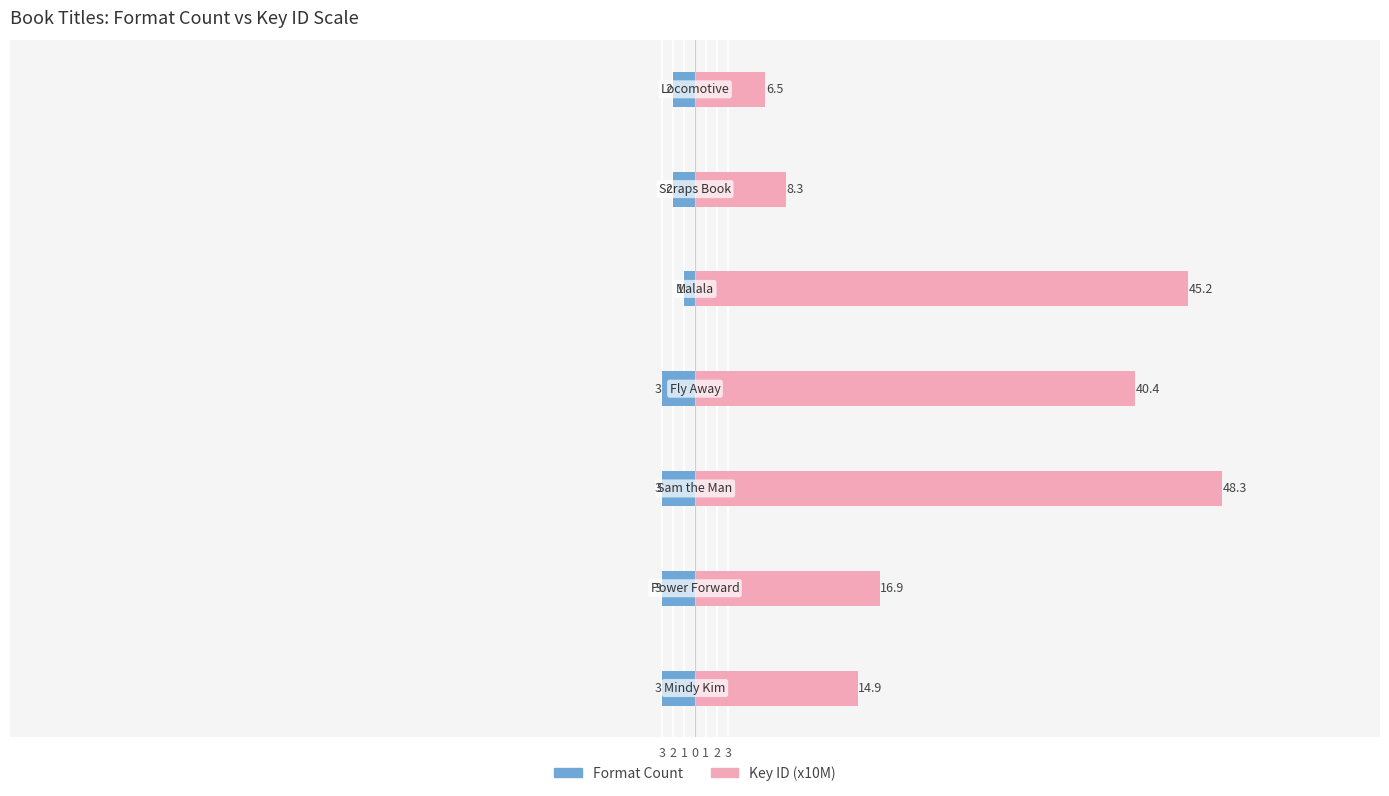

Which series has the largest range (max minus min)?

Key ID (x10M)